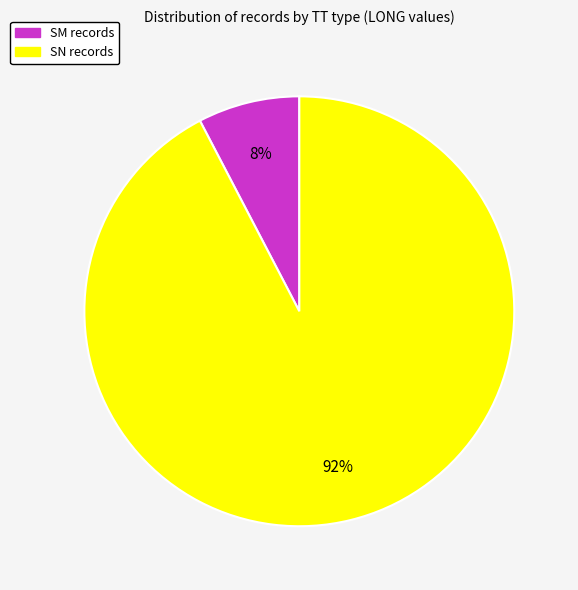

To the nearest percent, what is the average slice percentage?

50%